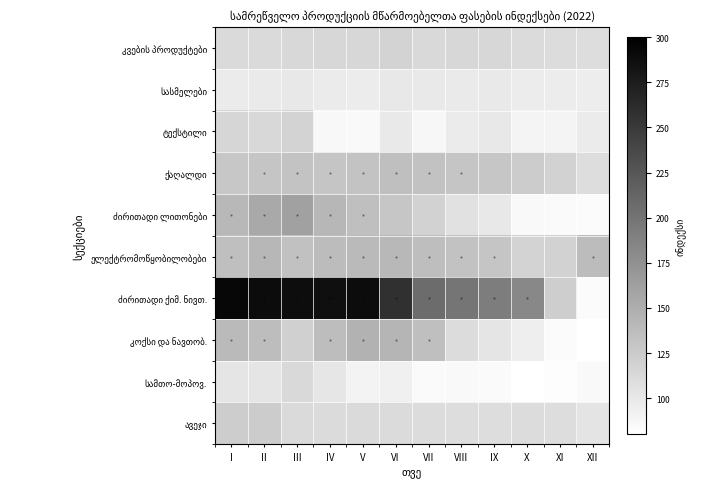

Which category has the highest value across all series?

I